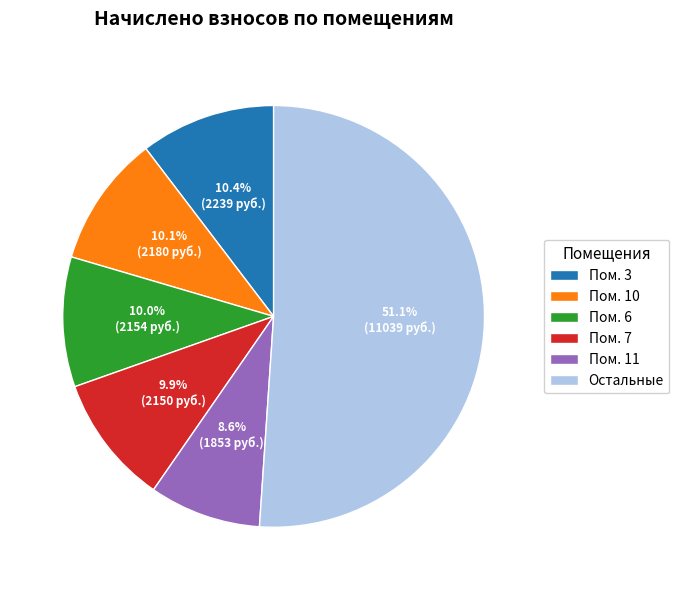

Between Пом. 10 and Пом. 11, which is larger?

Пом. 10